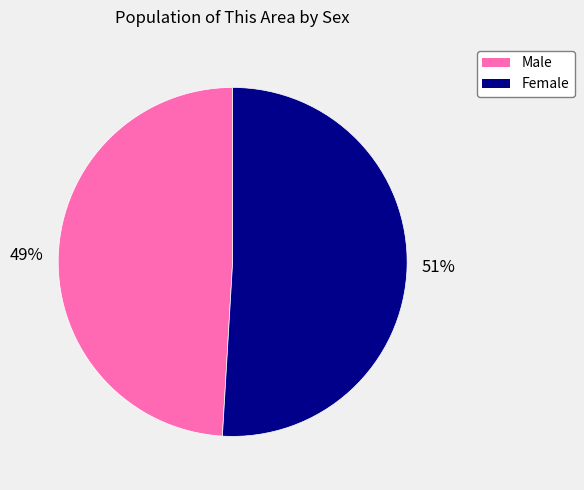

Rank the categories by value from lowest to highest.

Male, Female